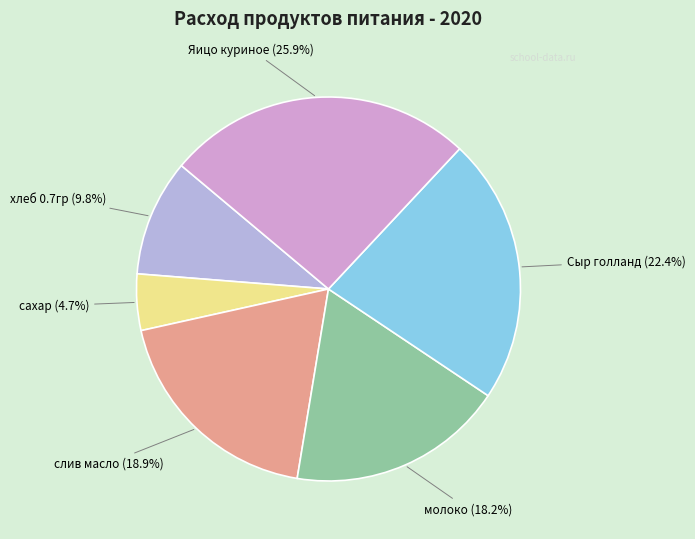

Which category has the smallest portion of the pie?

сахар